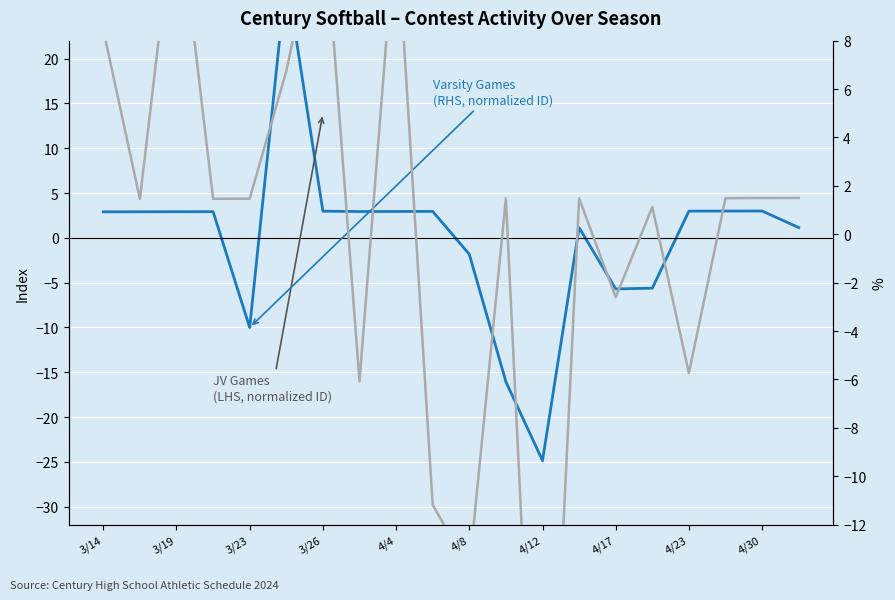

True or false: Varsity (LHS, normalized) and JV (RHS, normalized) cross at least once.

True